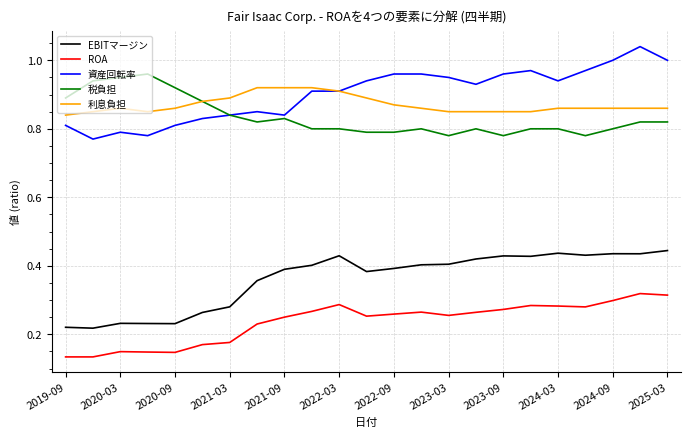

List the series in order of their peak value, lowest first.

ROA, EBITマージン, 利息負担, 税負担, 資産回転率